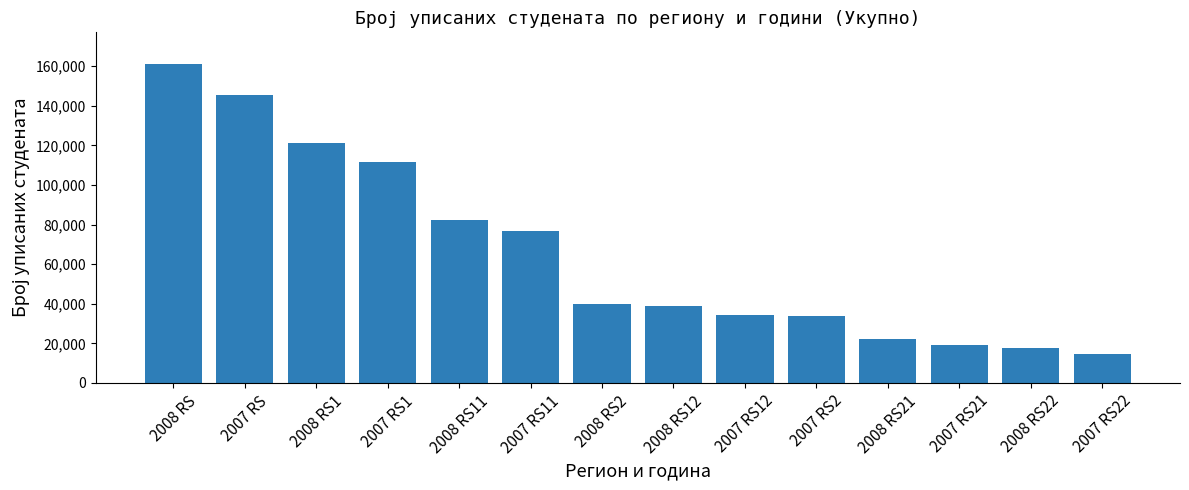

What is the smallest value displayed?

14649